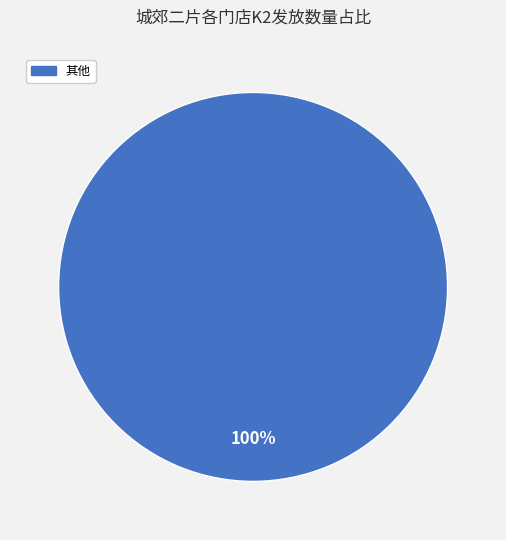

Is there any slice that represents more than half of the pie?

Yes